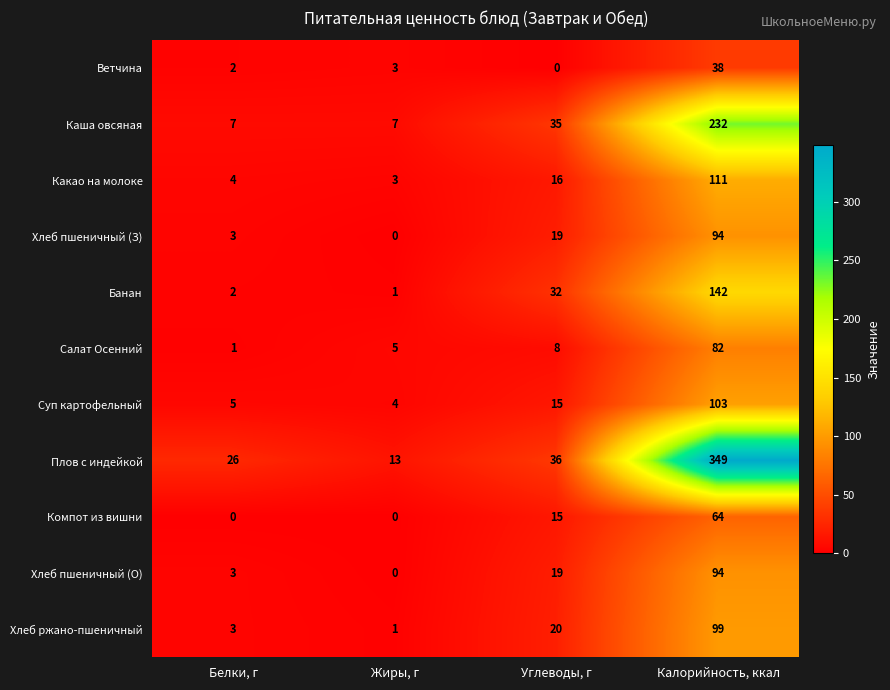

Which series has the widest spread of values?

Плов с индейкой